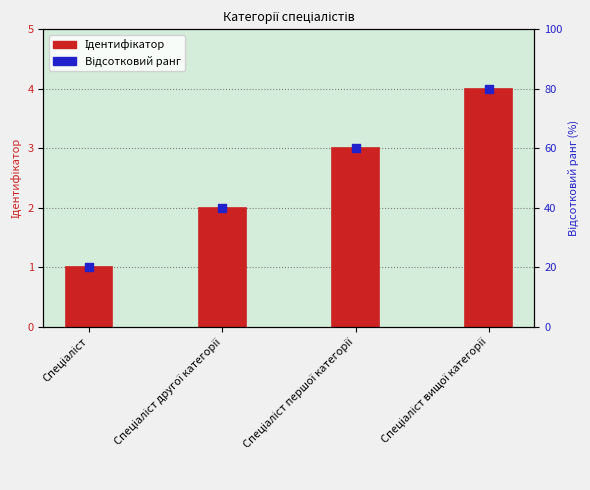

What are all the series names shown in the legend?

Ідентифікатор, Відсотковий ранг